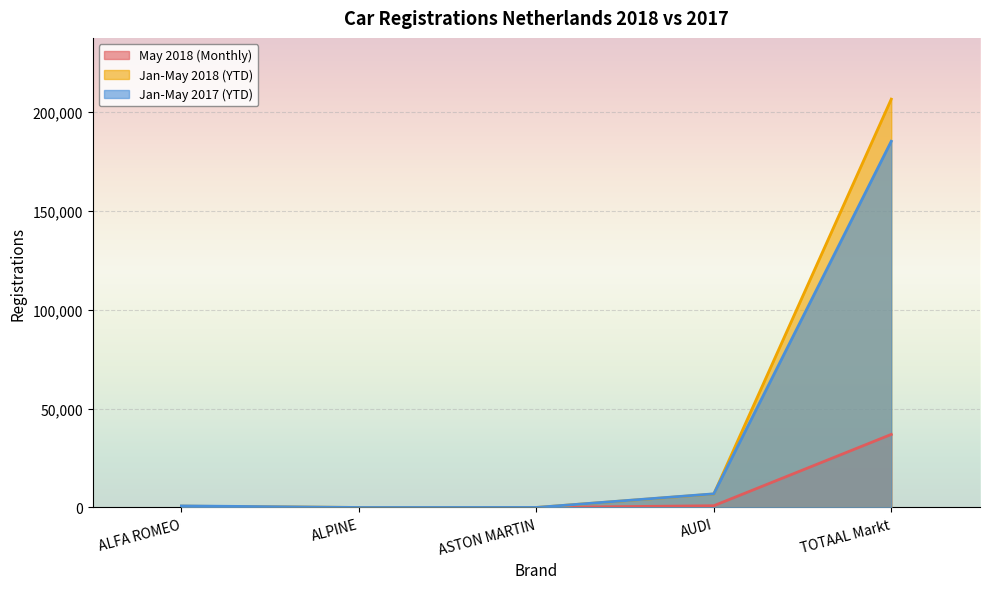

Which series has the widest spread of values?

Jan-May 2018 (YTD)